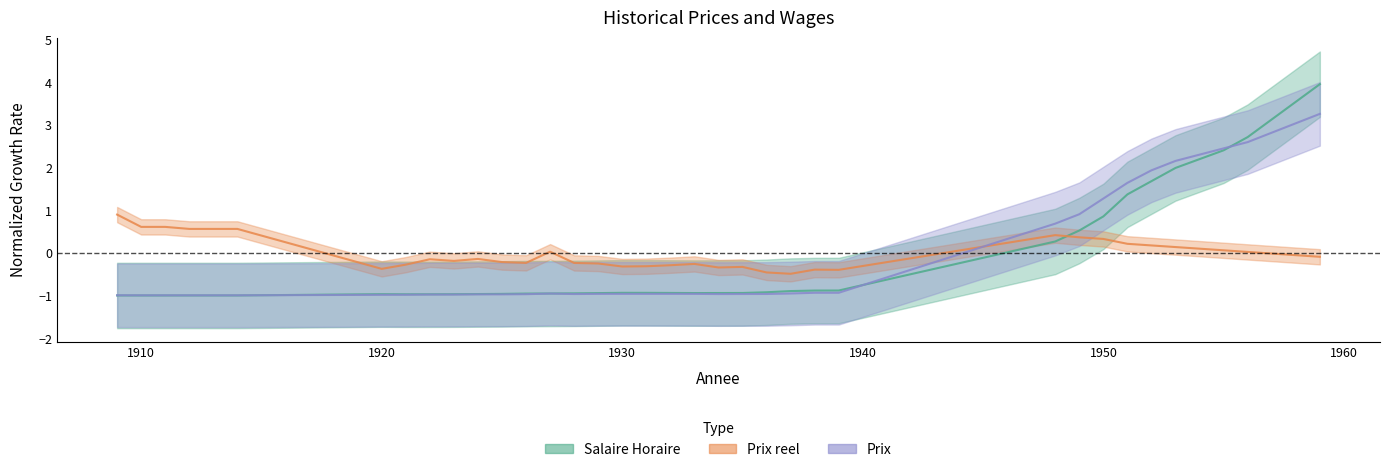

What is the value of the Prix reel point at the 18th from the left?

-0.3